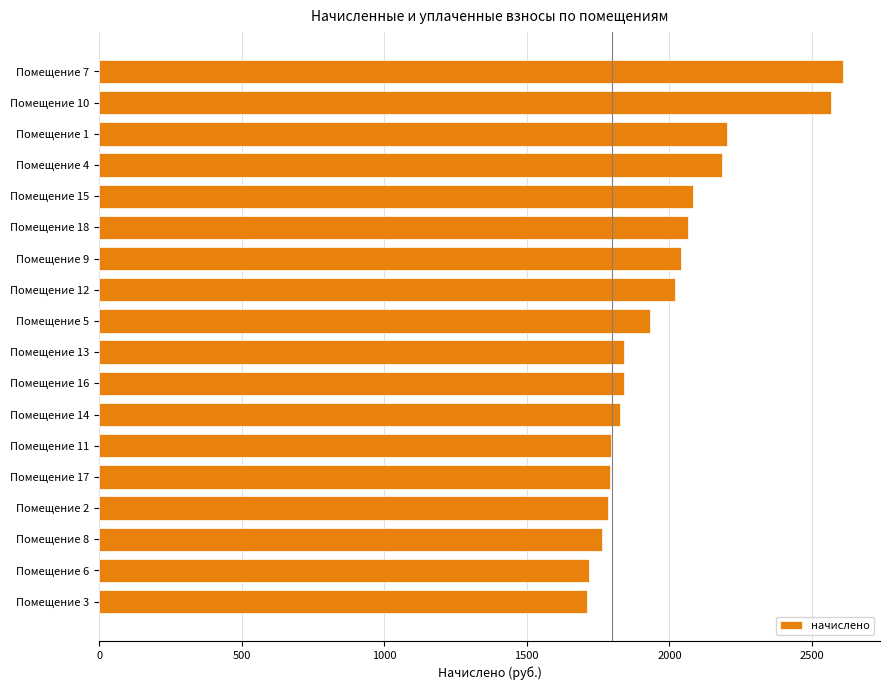

How many data points does each series have?

18